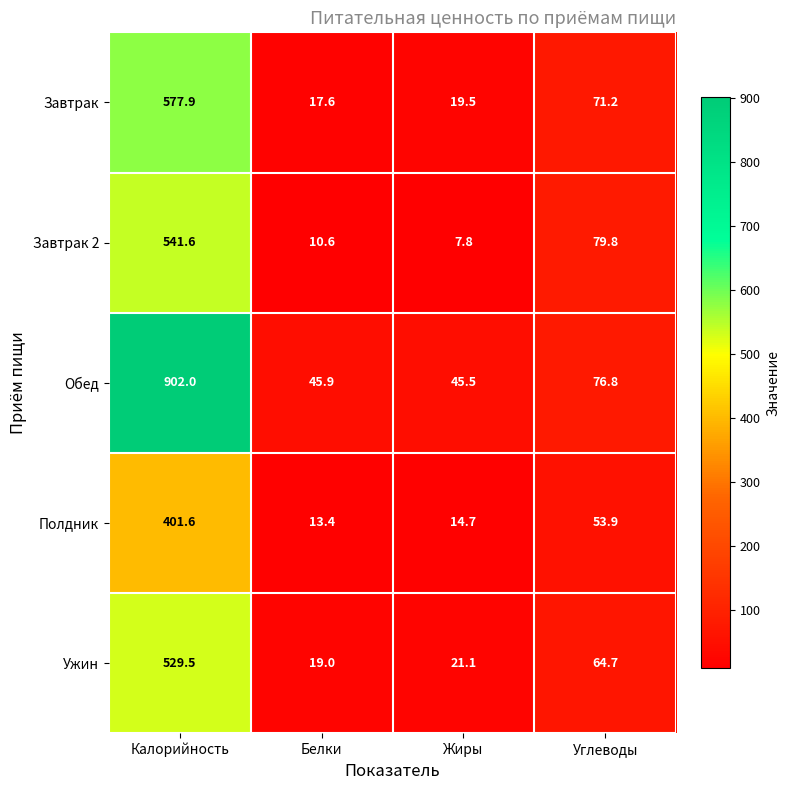

Which category has the lowest value in the Обед series?

Жиры